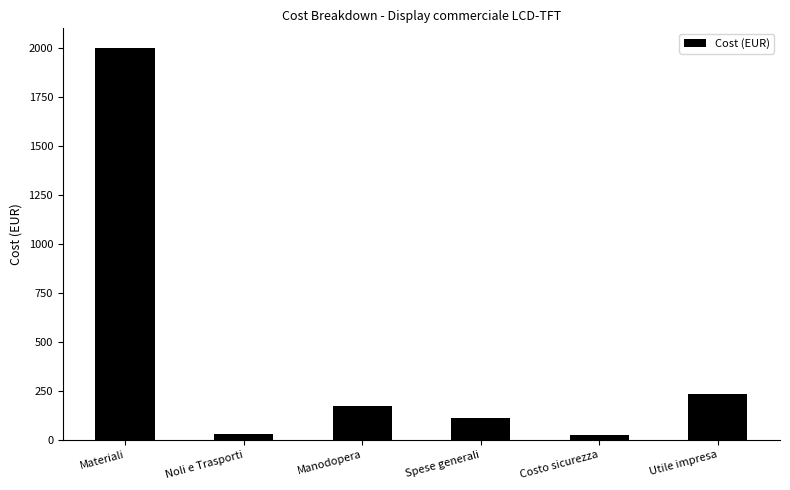

What is the change in value from Manodopera to Costo sicurezza?

-149.4